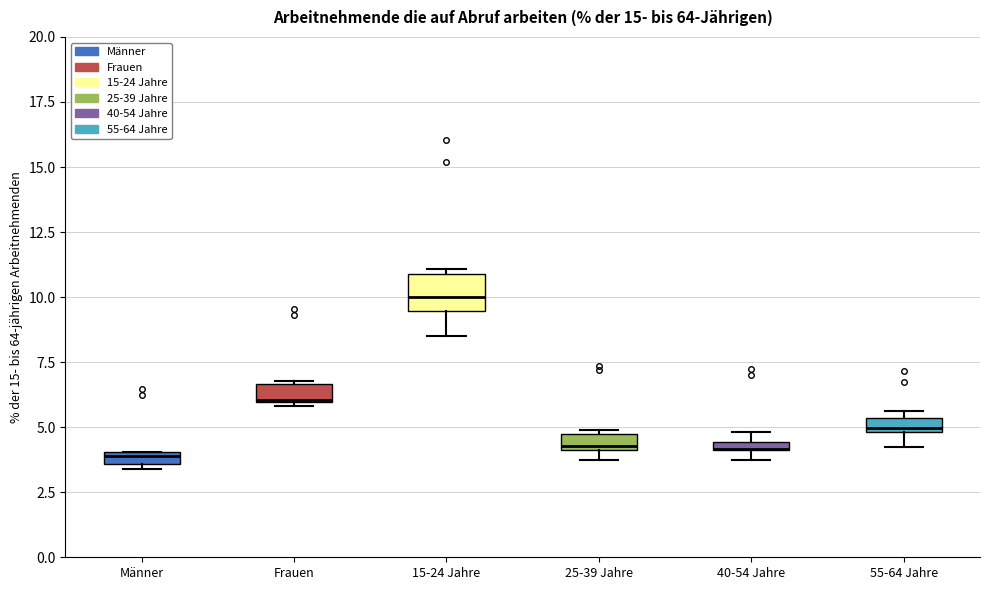

Where is the upper edge of the box for 25-39 Jahre on the y-axis? The values are not printed on the chart, so give them approximately, as read against the axis.

4.5